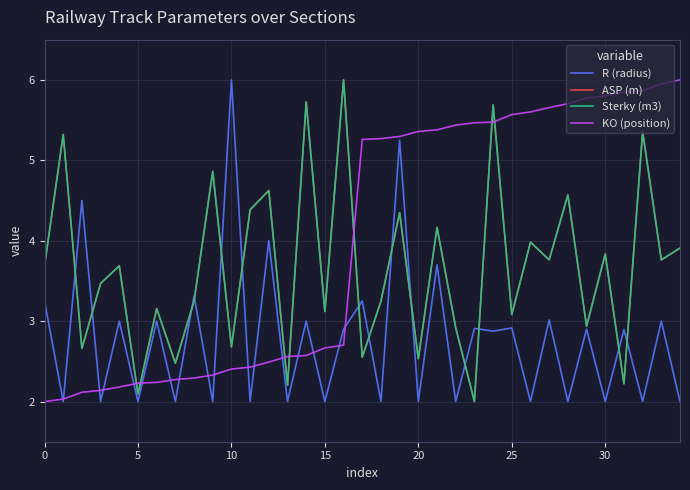

How many lines are shown in the chart?

4